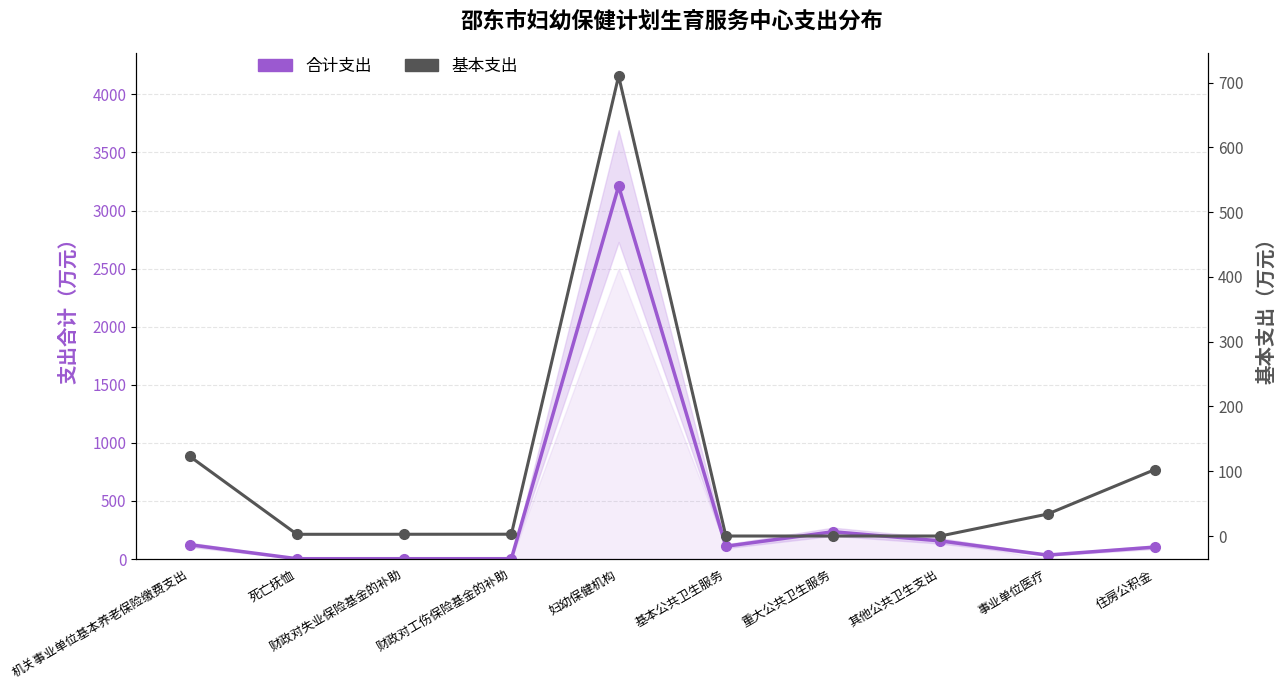

What is the total value across all series at 财政对失业保险基金的补助?

5.4